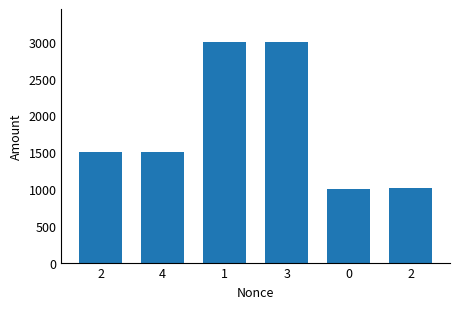

Rank the categories by value from highest to lowest.

3, 1, 4, 2, 2, 0